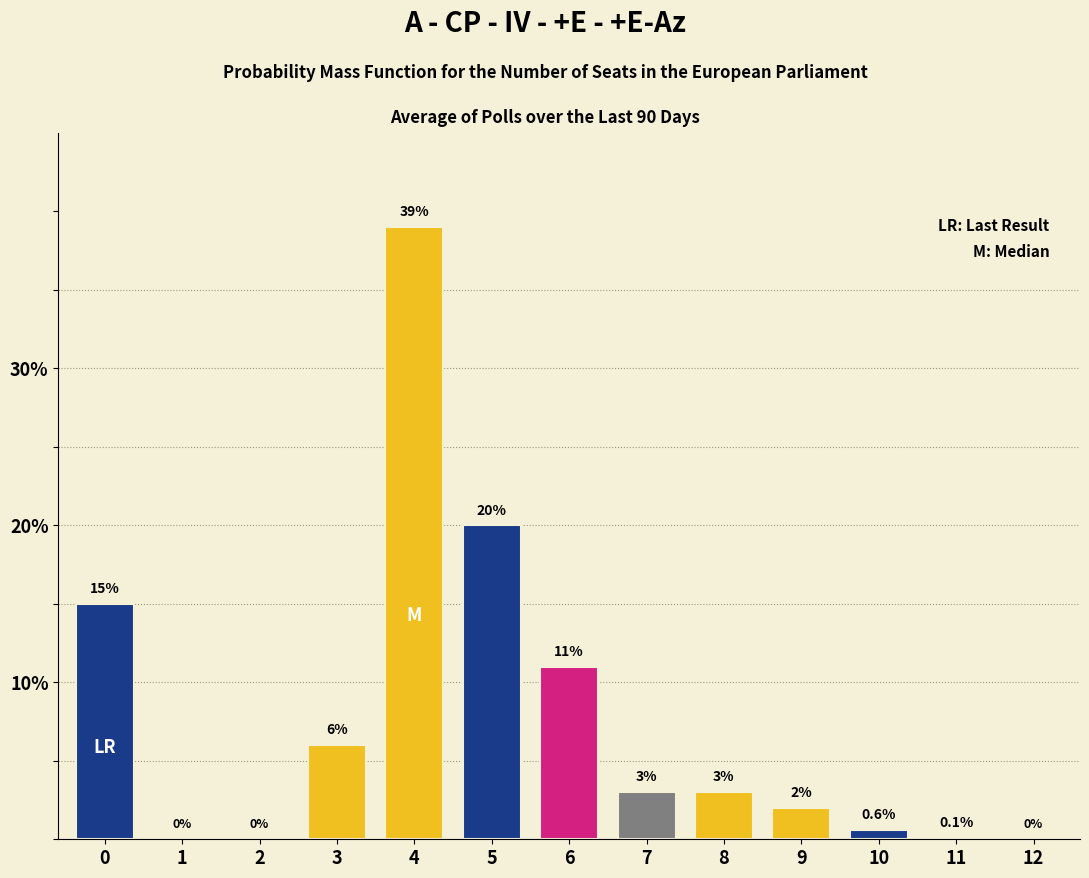

Reading right to left, list all the values displayed in this chart.

12=0.0	11=0.1	10=0.6	9=2.0	8=3.0	7=3.0	6=11.0	5=20.0	4=39.0	3=6.0	2=0.0	1=0.0	0=15.0